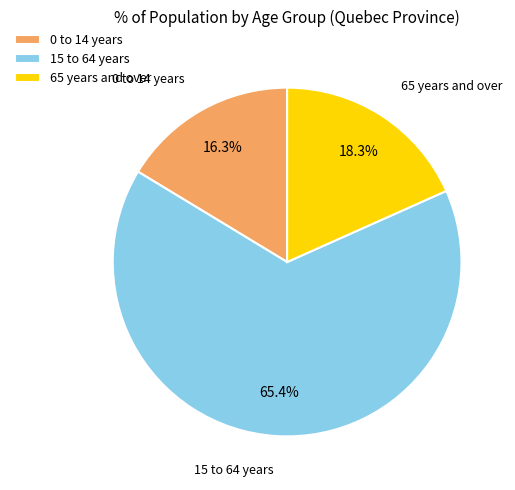

To the nearest percent, what portion does 0 to 14 years represent?

16%